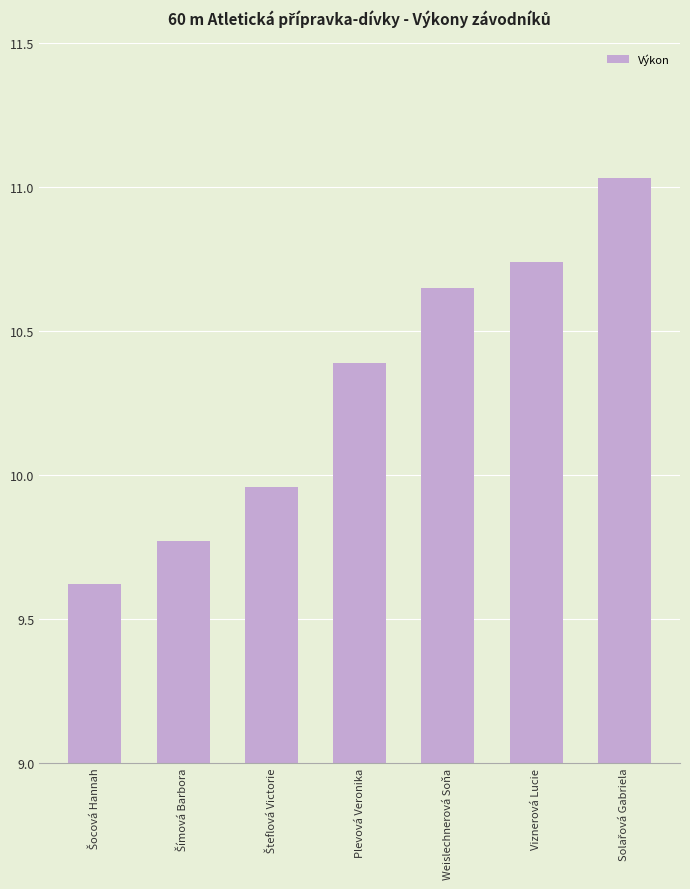

Is it true that the value at Plevová Veronika is 10.4?

True